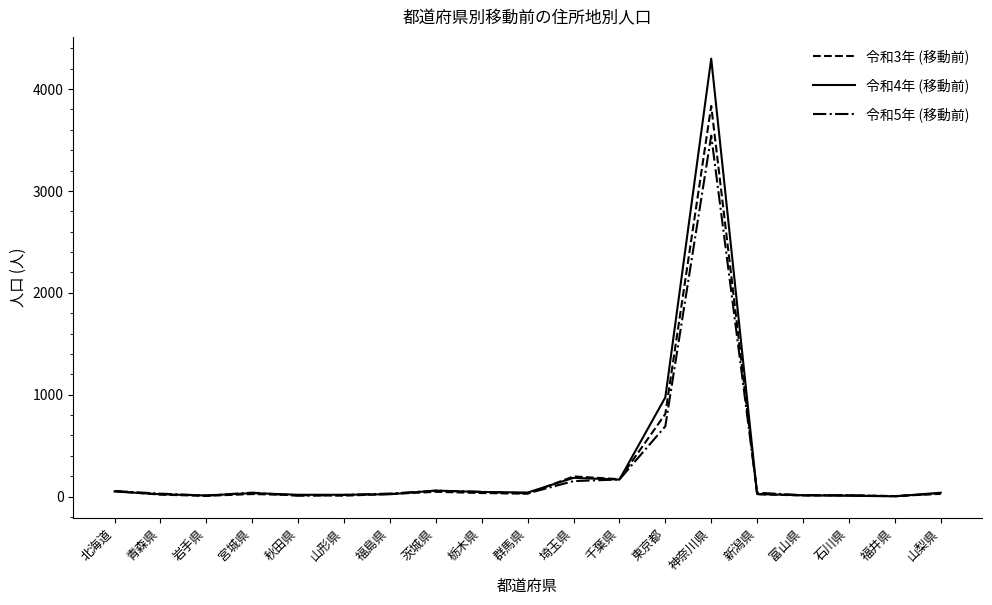

Rank the series by their maximum value, from highest to lowest.

令和4年 (移動前), 令和3年 (移動前), 令和5年 (移動前)